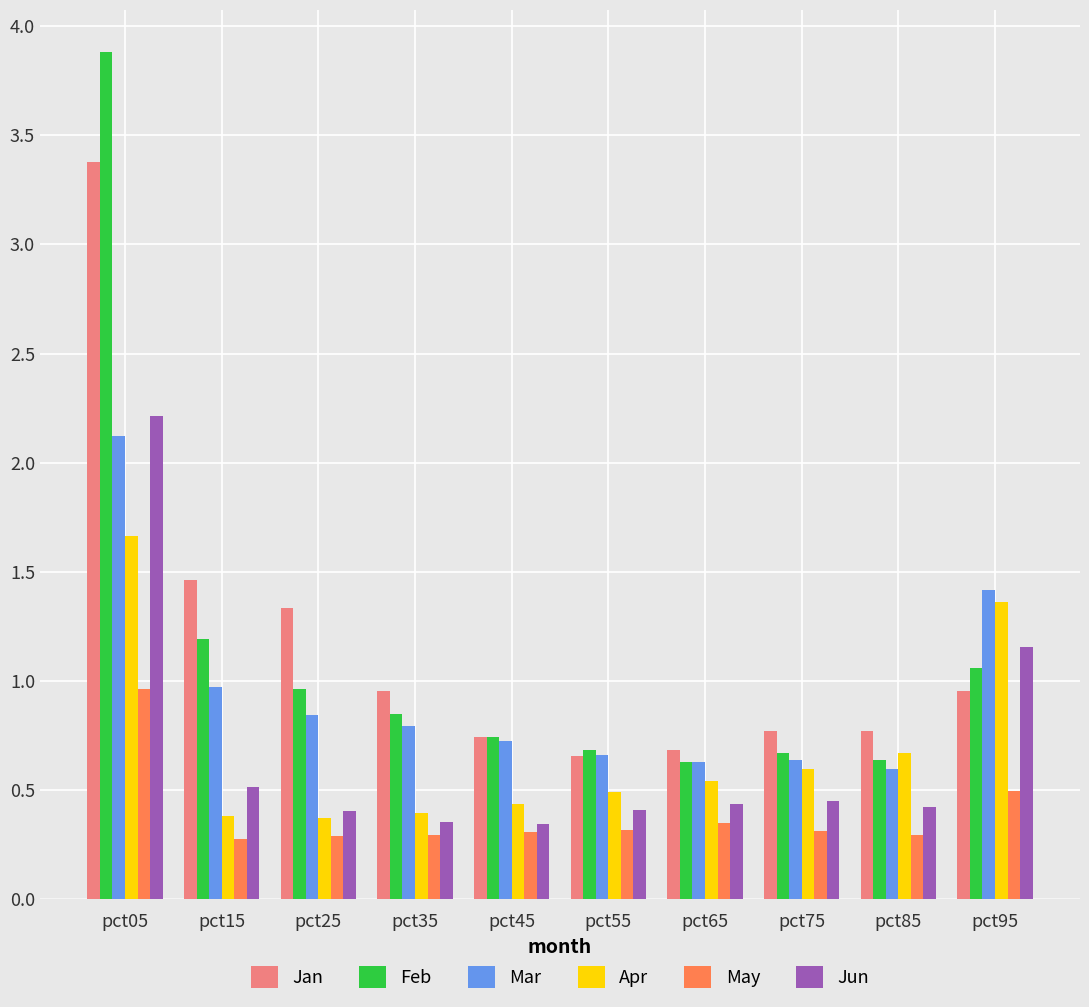

Which category has the highest value across all series?

pct05